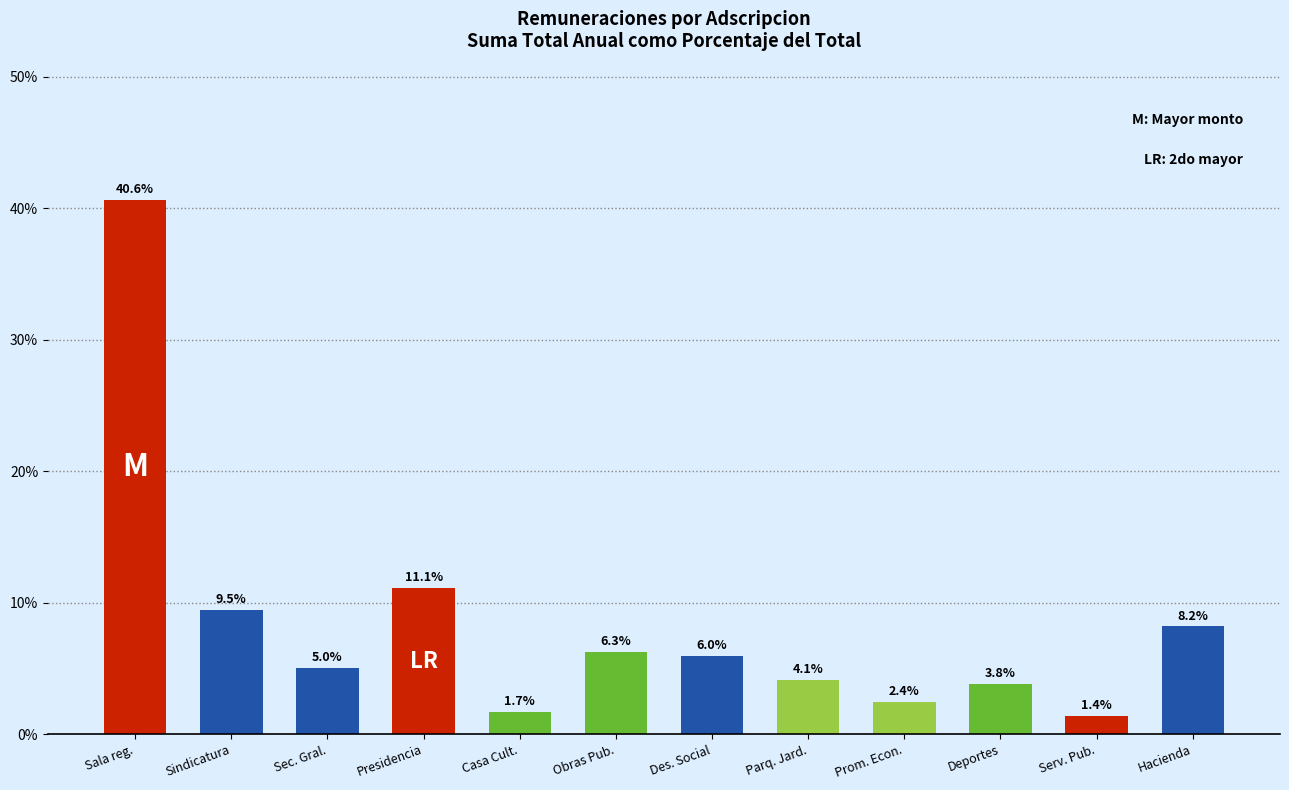

At which label is the value closest to 21?

Presidencia